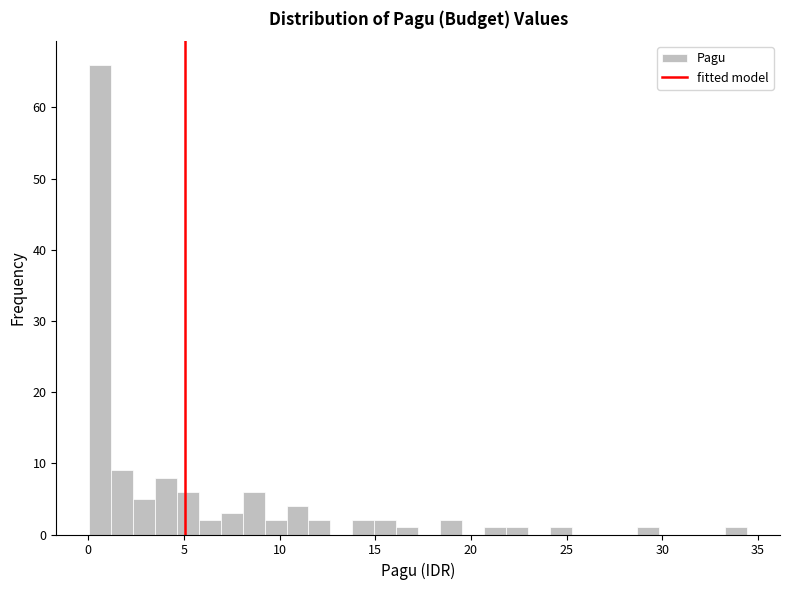

Read against the x-axis, roughly where is the centre of the tallest bar?

0.5